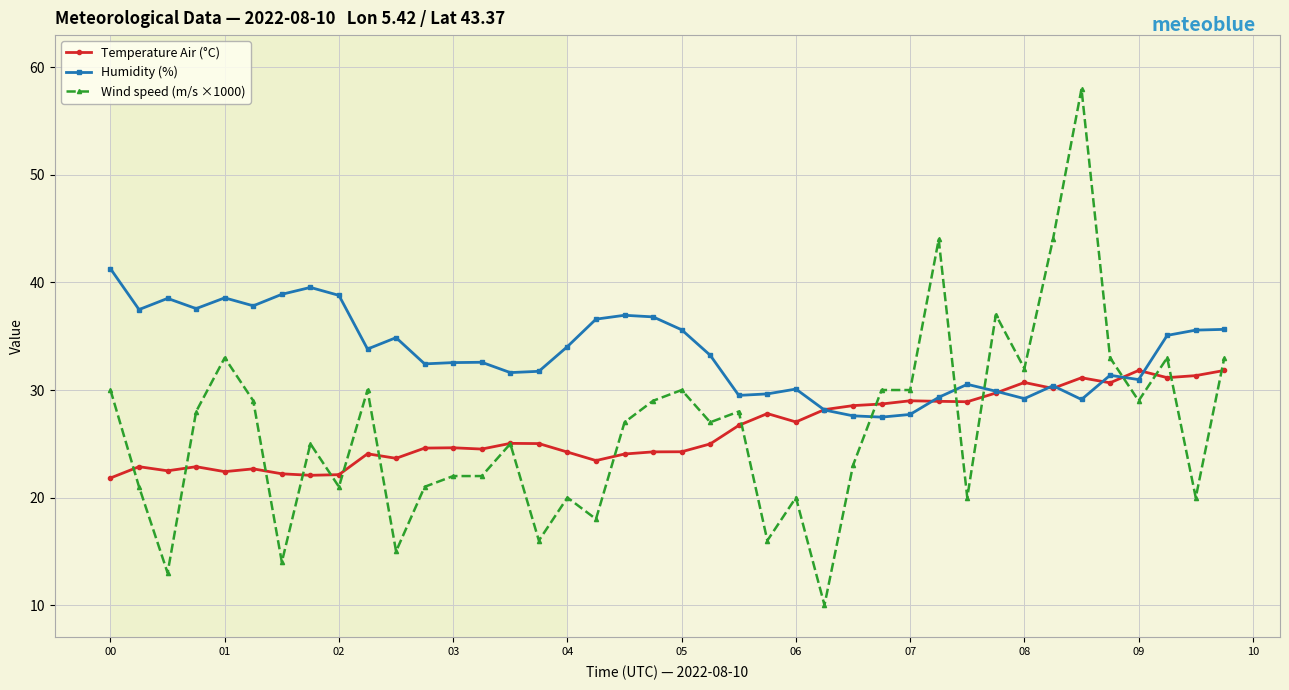

True or false: Humidity (%) has more than 2 points higher than both neighbors.

True